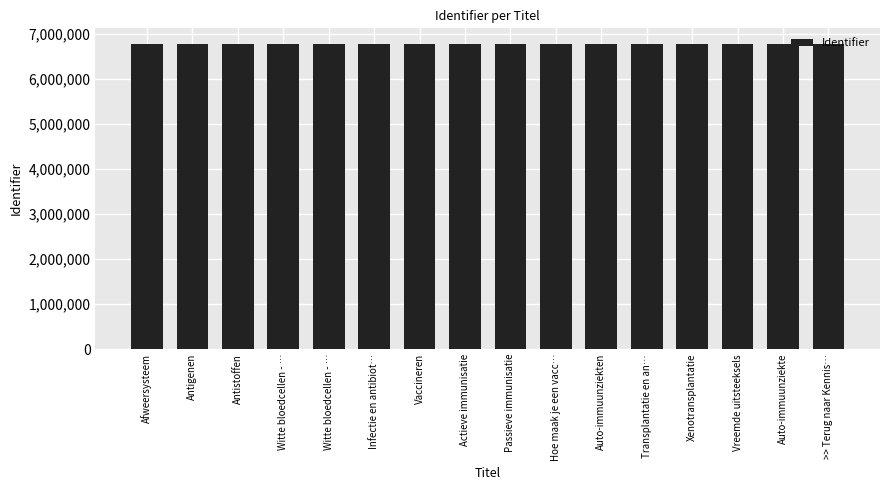

List the labels in order of value, largest first.

>> Terug naar Kennis…, Auto-immuunziekte, Vreemde uitsteeksels, Xenotransplantatie, Transplantatie en an…, Auto-immuunziekten, Hoe maak je een vacc…, Passieve immunisatie, Actieve immunisatie, Vaccineren, Infectie en antibiot…, Witte bloedcellen - …, Witte bloedcellen - …, Antistoffen, Antigenen, Afweersysteem